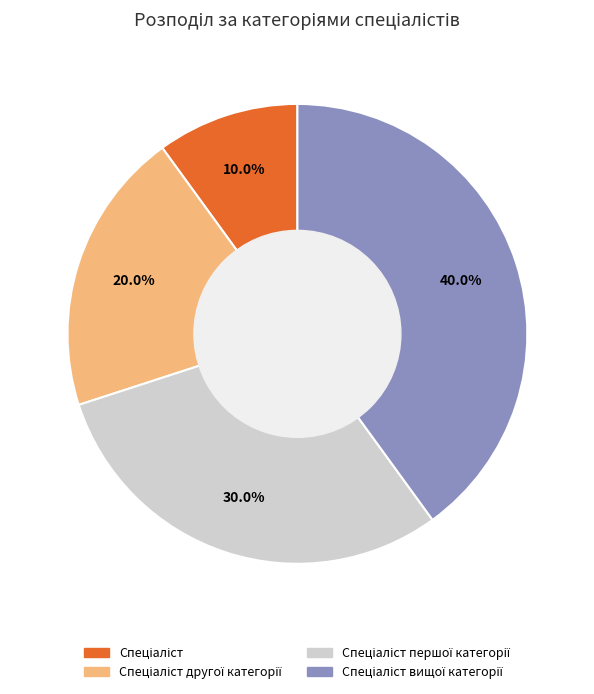

Is there any slice that represents more than half of the pie?

No